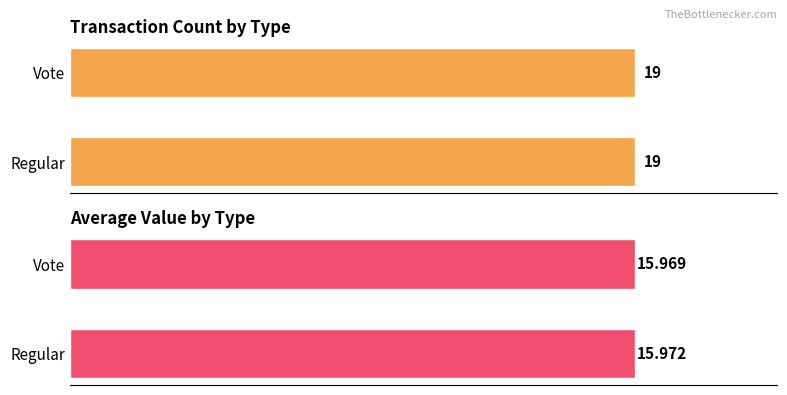

How many bars are there in each group?

2